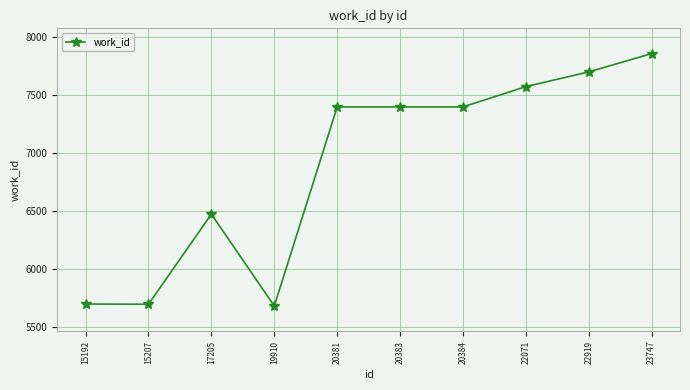

At which category does the data reach its first local peak?

17205